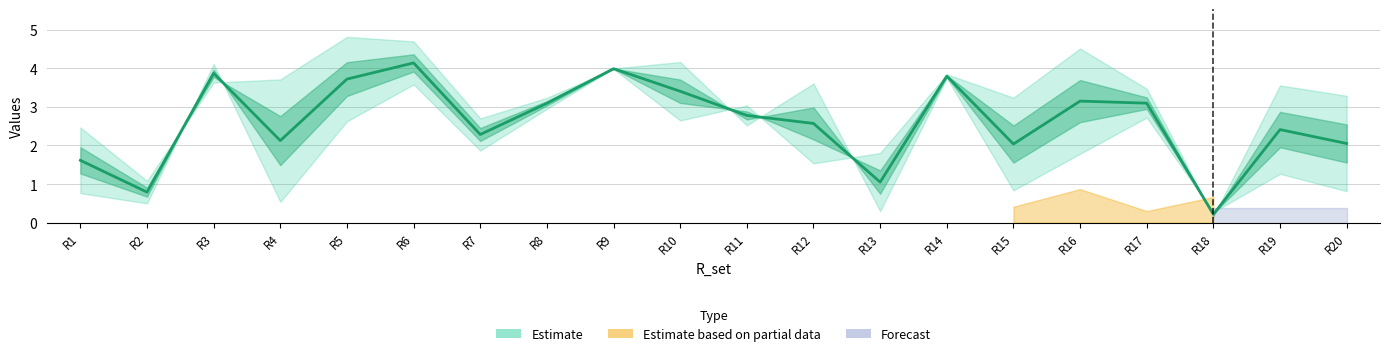

In y_R, how many points are higher than both neighbors (excluding endpoints)?

6